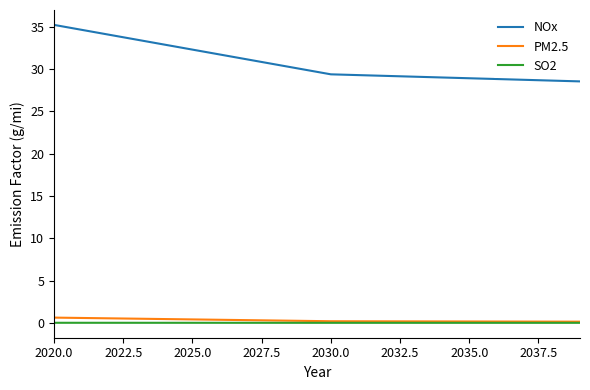

Which series has the largest range (max minus min)?

NOx